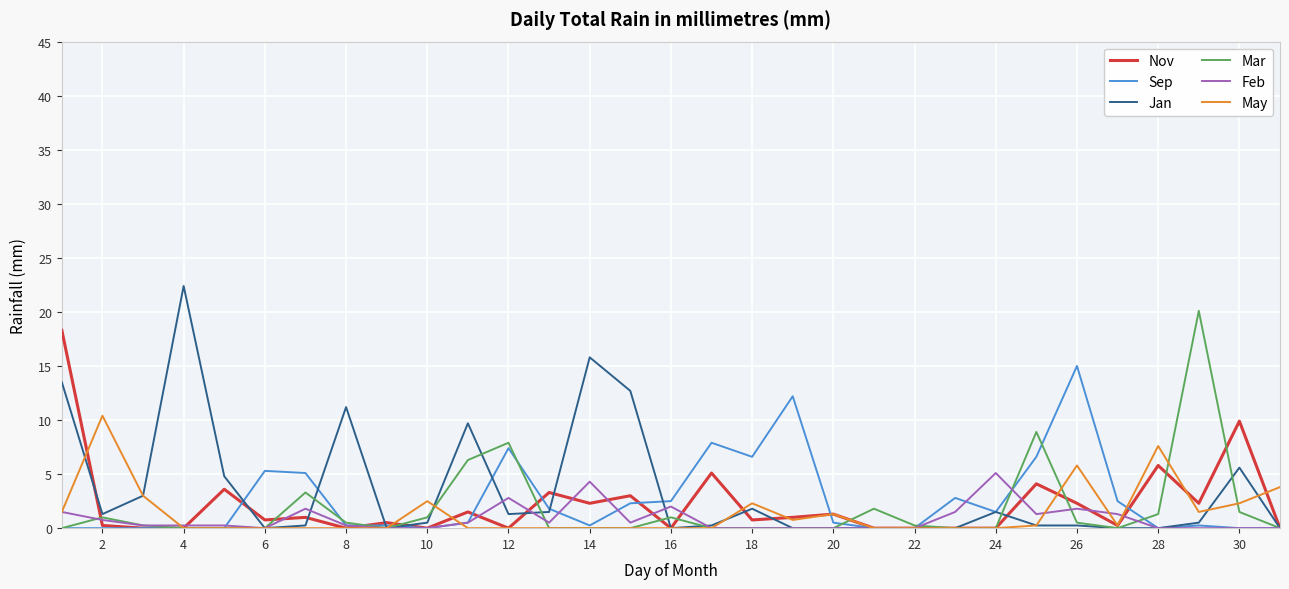

How many lines are shown in the chart?

6